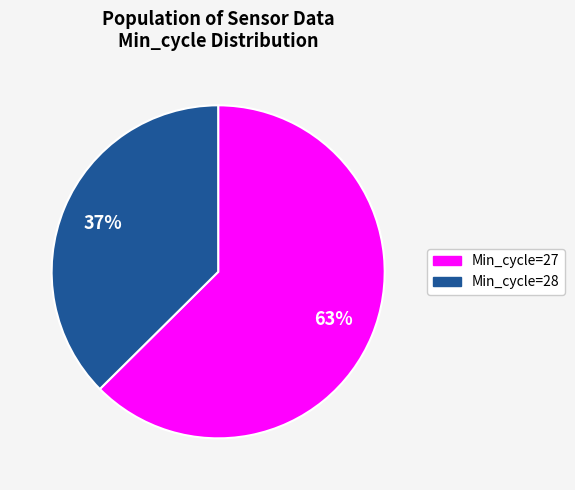

Is there a majority slice in this chart?

Yes